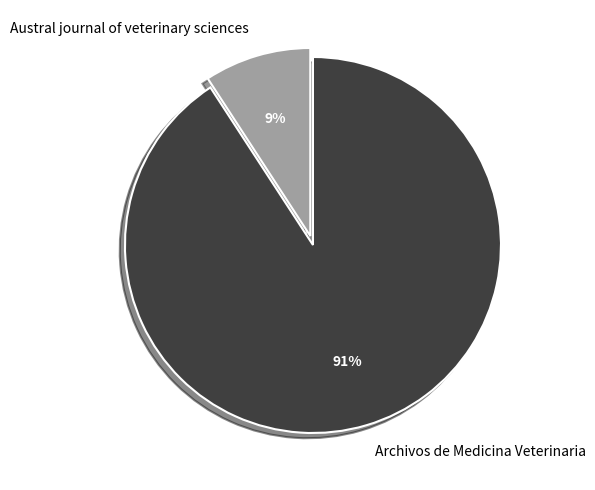

Which has a higher value, Archivos de Medicina Veterinaria or Austral journal of veterinary sciences?

Archivos de Medicina Veterinaria